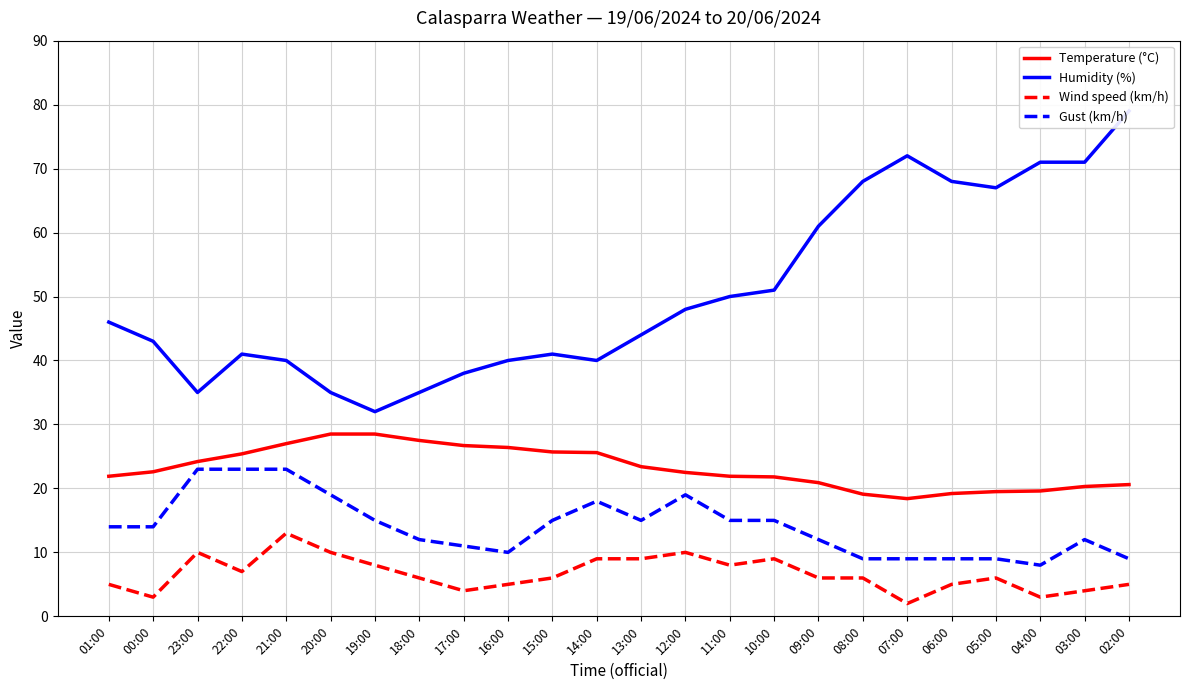

Reading left to right, transcribe all the data shown in this chart.

Temperature (°C): 01:00=21.9	00:00=22.6	23:00=24.2	22:00=25.4	21:00=27.0	20:00=28.5	19:00=28.5	18:00=27.5	17:00=26.7	16:00=26.4	15:00=25.7	14:00=25.6	13:00=23.4	12:00=22.5	11:00=21.9	10:00=21.8	09:00=20.9	08:00=19.1	07:00=18.4	06:00=19.2	05:00=19.5	04:00=19.6	03:00=20.3	02:00=20.6
Humidity (%): 01:00=46.0	00:00=43.0	23:00=35.0	22:00=41.0	21:00=40.0	20:00=35.0	19:00=32.0	18:00=35.0	17:00=38.0	16:00=40.0	15:00=41.0	14:00=40.0	13:00=44.0	12:00=48.0	11:00=50.0	10:00=51.0	09:00=61.0	08:00=68.0	07:00=72.0	06:00=68.0	05:00=67.0	04:00=71.0	03:00=71.0	02:00=79.0
Wind speed (km/h): 01:00=5.0	00:00=3.0	23:00=10.0	22:00=7.0	21:00=13.0	20:00=10.0	19:00=8.0	18:00=6.0	17:00=4.0	16:00=5.0	15:00=6.0	14:00=9.0	13:00=9.0	12:00=10.0	11:00=8.0	10:00=9.0	09:00=6.0	08:00=6.0	07:00=2.0	06:00=5.0	05:00=6.0	04:00=3.0	03:00=4.0	02:00=5.0
Gust (km/h): 01:00=14.0	00:00=14.0	23:00=23.0	22:00=23.0	21:00=23.0	20:00=19.0	19:00=15.0	18:00=12.0	17:00=11.0	16:00=10.0	15:00=15.0	14:00=18.0	13:00=15.0	12:00=19.0	11:00=15.0	10:00=15.0	09:00=12.0	08:00=9.0	07:00=9.0	06:00=9.0	05:00=9.0	04:00=8.0	03:00=12.0	02:00=9.0